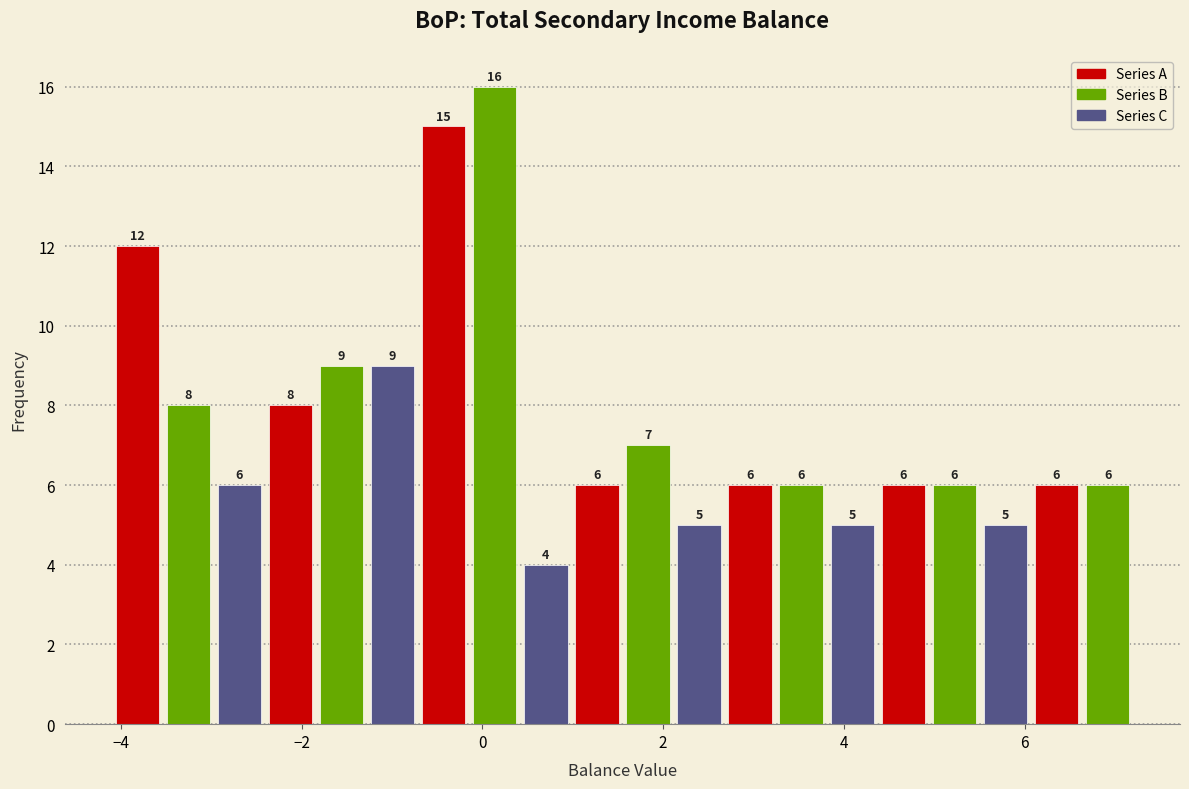

Around what value on the x-axis is the tallest bar? Give the approximate position of its centre, as read against the axis.

0.2